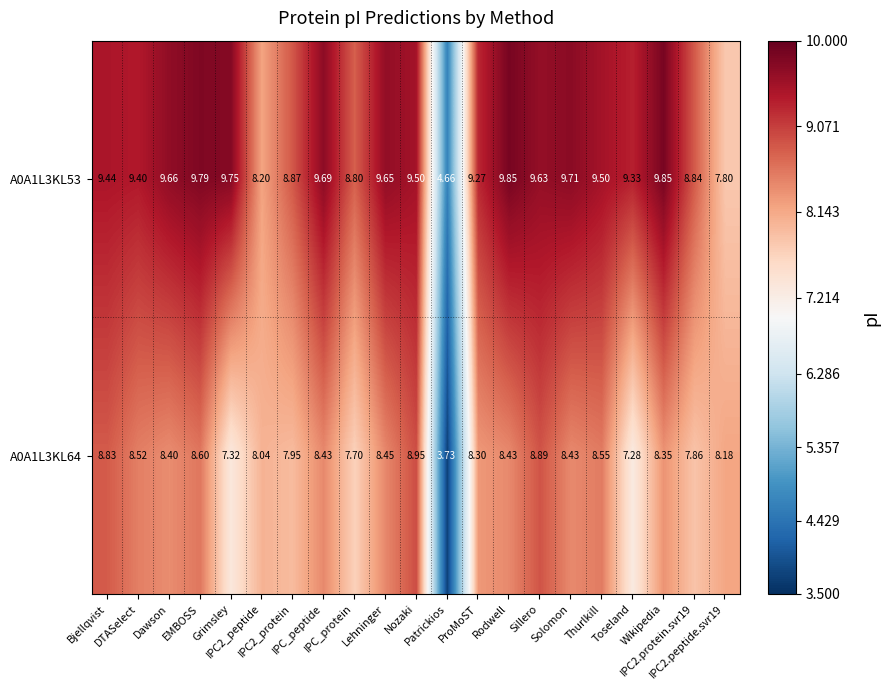

Count the number of categories in the chart.

21